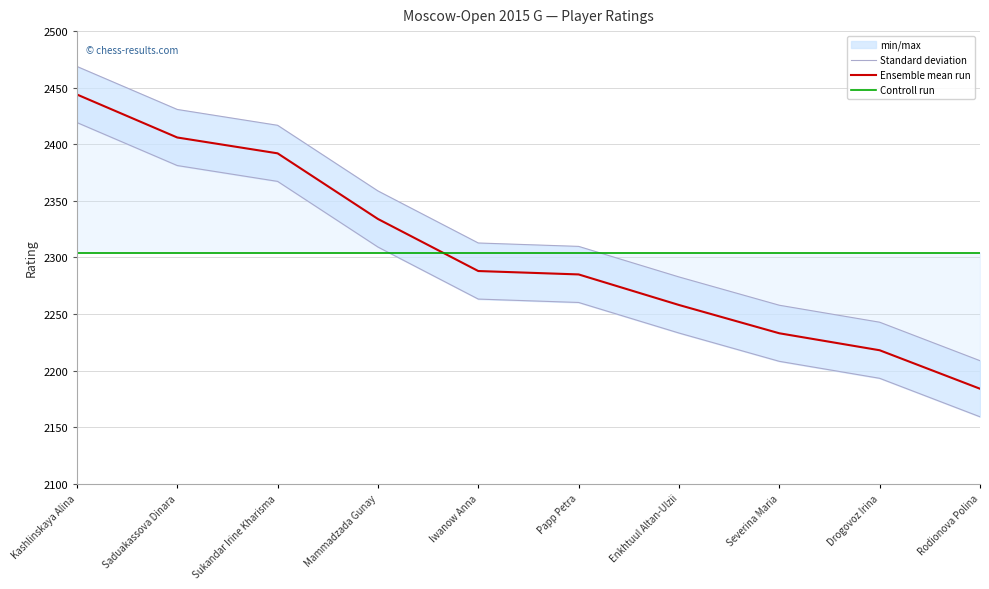

Count the number of categories in the chart.

10